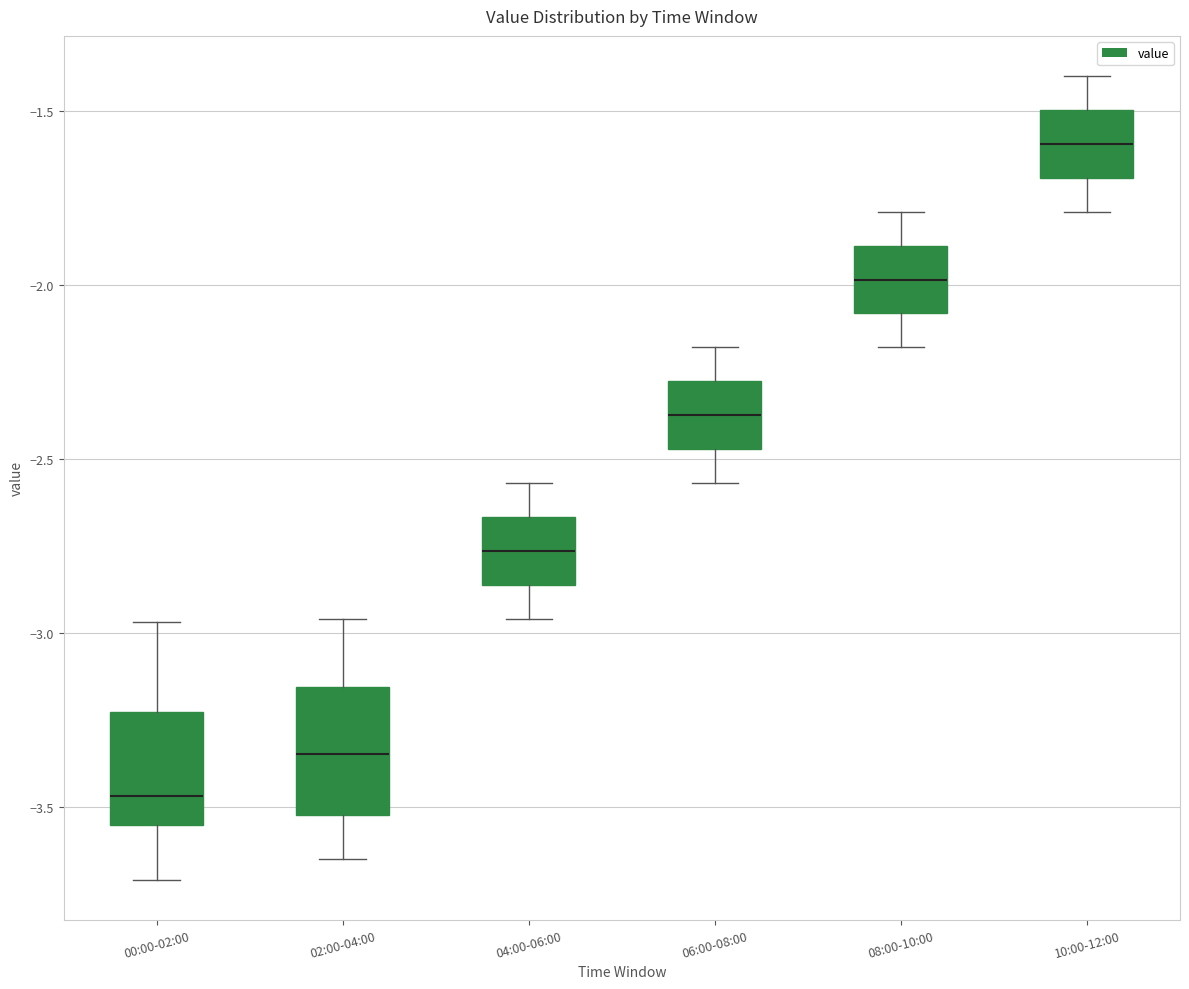

Which box's median line is the highest?

10:00-12:00